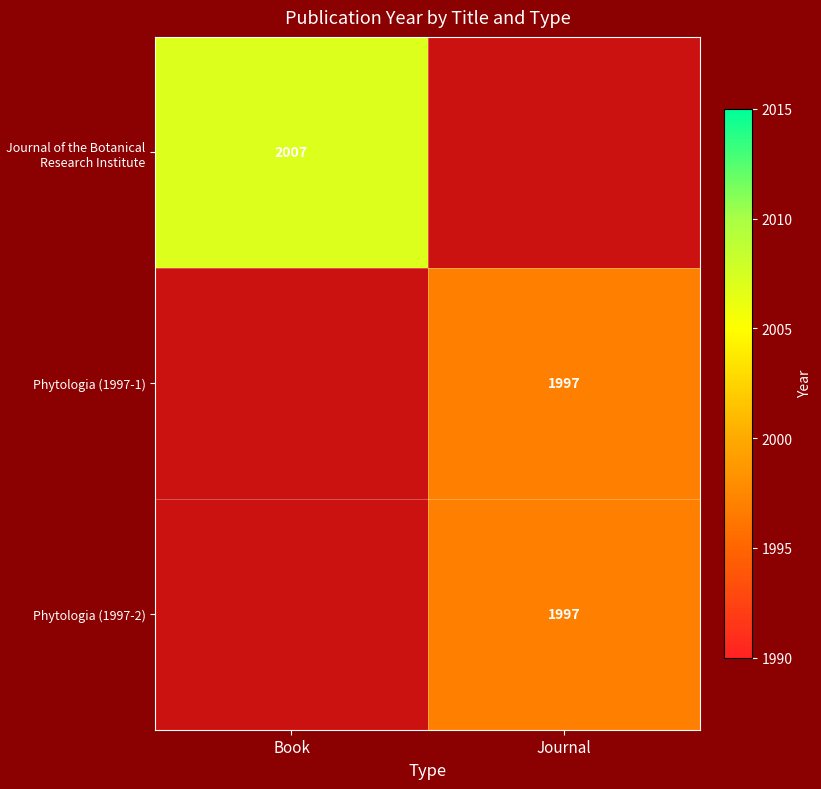

What is the greatest value displayed?

2007.0